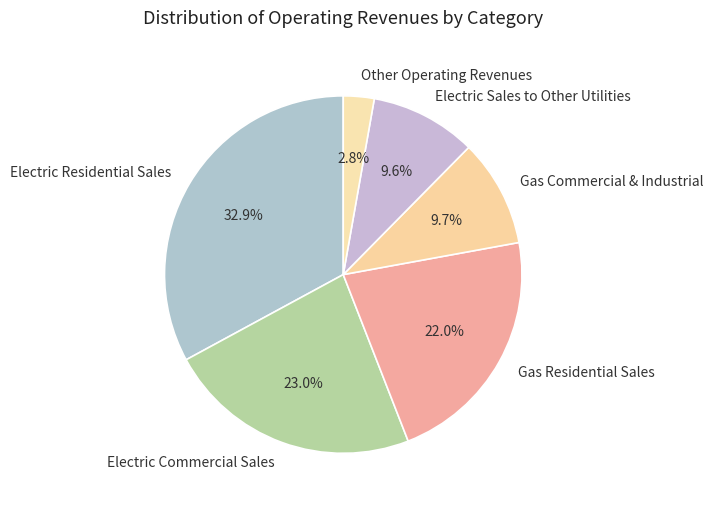

To the nearest percent, what is the difference between the largest and smallest slice percentages?

30%